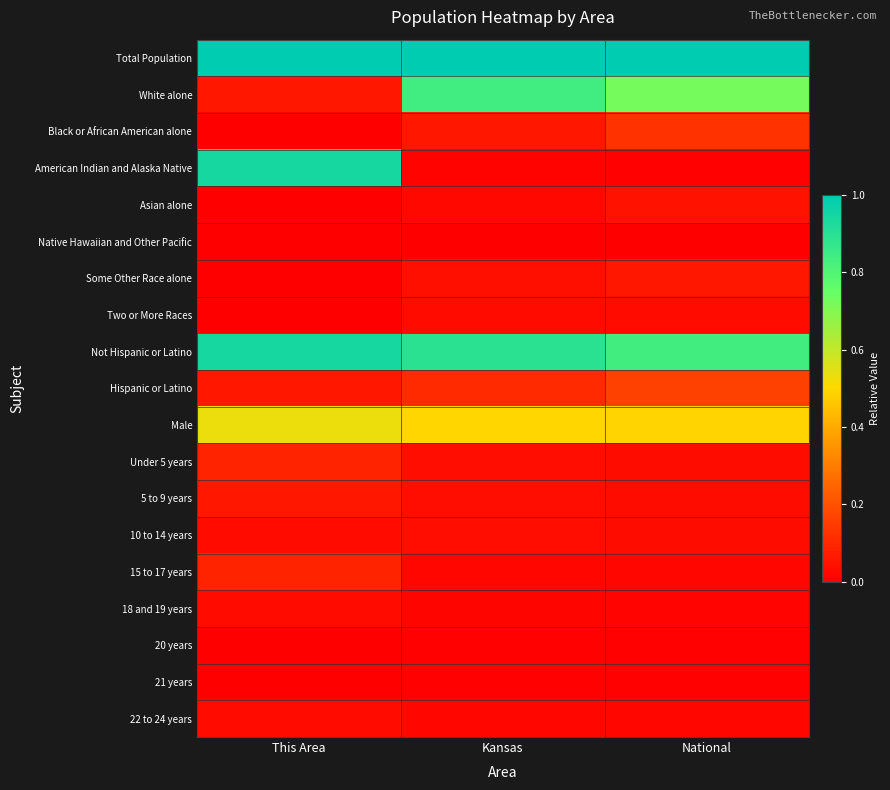

Reading right to left, extract all data points from this chart.

Total Population: National=1.0	Kansas=1.0	This Area=1.0
White alone: National=0.7	Kansas=0.8	This Area=0.1
Black or African American alone: National=0.1	Kansas=0.1	This Area=0.0
American Indian and Alaska Native: National=0.0	Kansas=0.0	This Area=0.9
Asian alone: National=0.0	Kansas=0.0	This Area=0.0
Native Hawaiian and Other Pacific: National=0.0	Kansas=0.0	This Area=0.0
Some Other Race alone: National=0.1	Kansas=0.0	This Area=0.0
Two or More Races: National=0.0	Kansas=0.0	This Area=0.0
Not Hispanic or Latino: National=0.8	Kansas=0.9	This Area=0.9
Hispanic or Latino: National=0.2	Kansas=0.1	This Area=0.1
Male: National=0.5	Kansas=0.5	This Area=0.5
Under 5 years: National=0.0	Kansas=0.0	This Area=0.1
5 to 9 years: National=0.0	Kansas=0.0	This Area=0.1
10 to 14 years: National=0.0	Kansas=0.0	This Area=0.0
15 to 17 years: National=0.0	Kansas=0.0	This Area=0.1
18 and 19 years: National=0.0	Kansas=0.0	This Area=0.0
20 years: National=0.0	Kansas=0.0	This Area=0.0
21 years: National=0.0	Kansas=0.0	This Area=0.0
22 to 24 years: National=0.0	Kansas=0.0	This Area=0.0